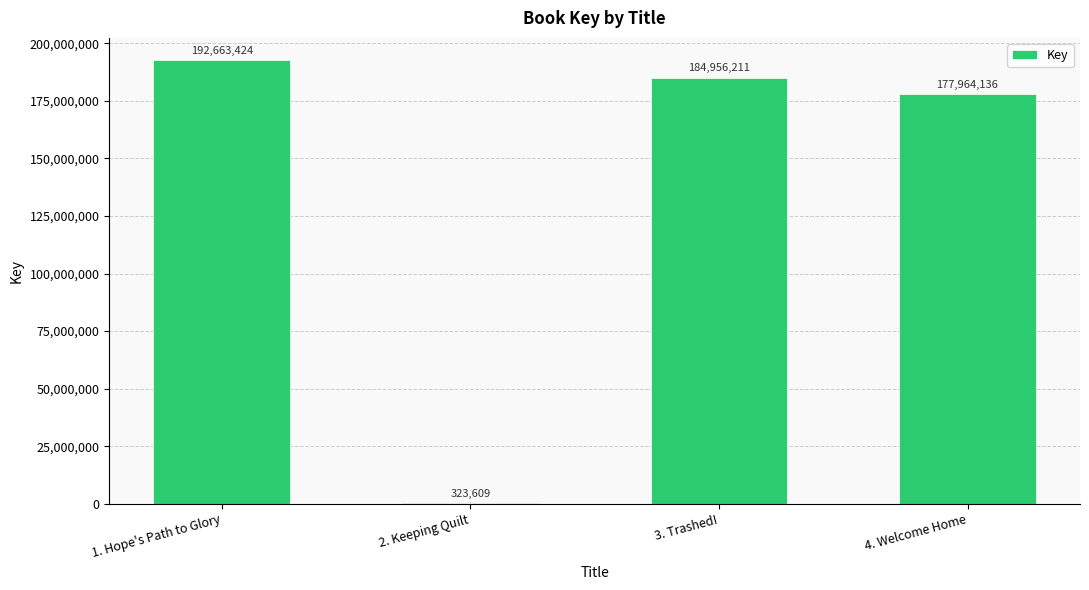

What is the sum of the values at 4. Welcome Home and 3. Trashed!?

362920347